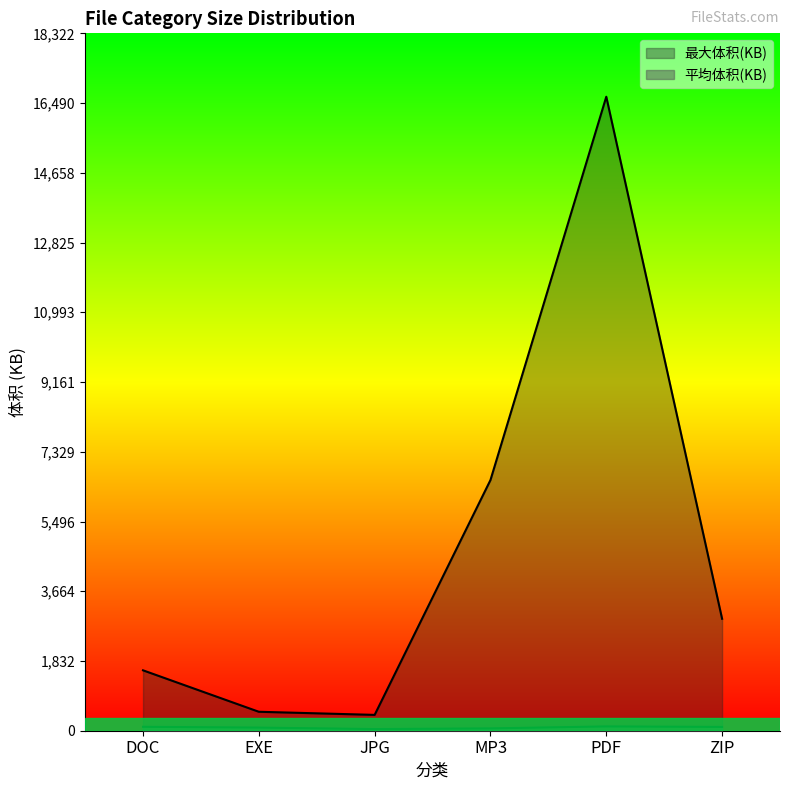

Where is 最大体积(KB) nearest to the value 8536?

MP3